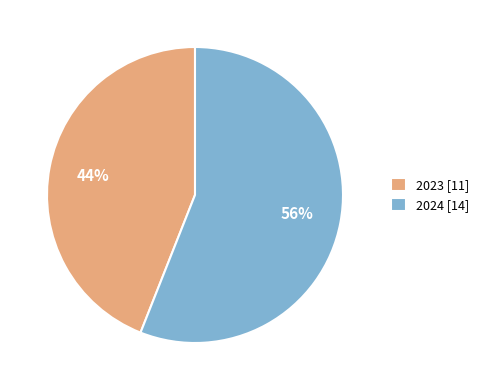

Combined, do 2023 and 2024 account for over 50%?

Yes